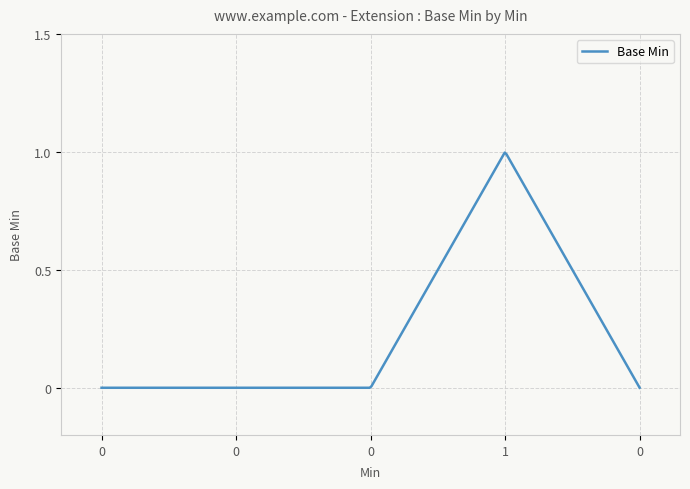

How many distinct data groups are displayed?

1